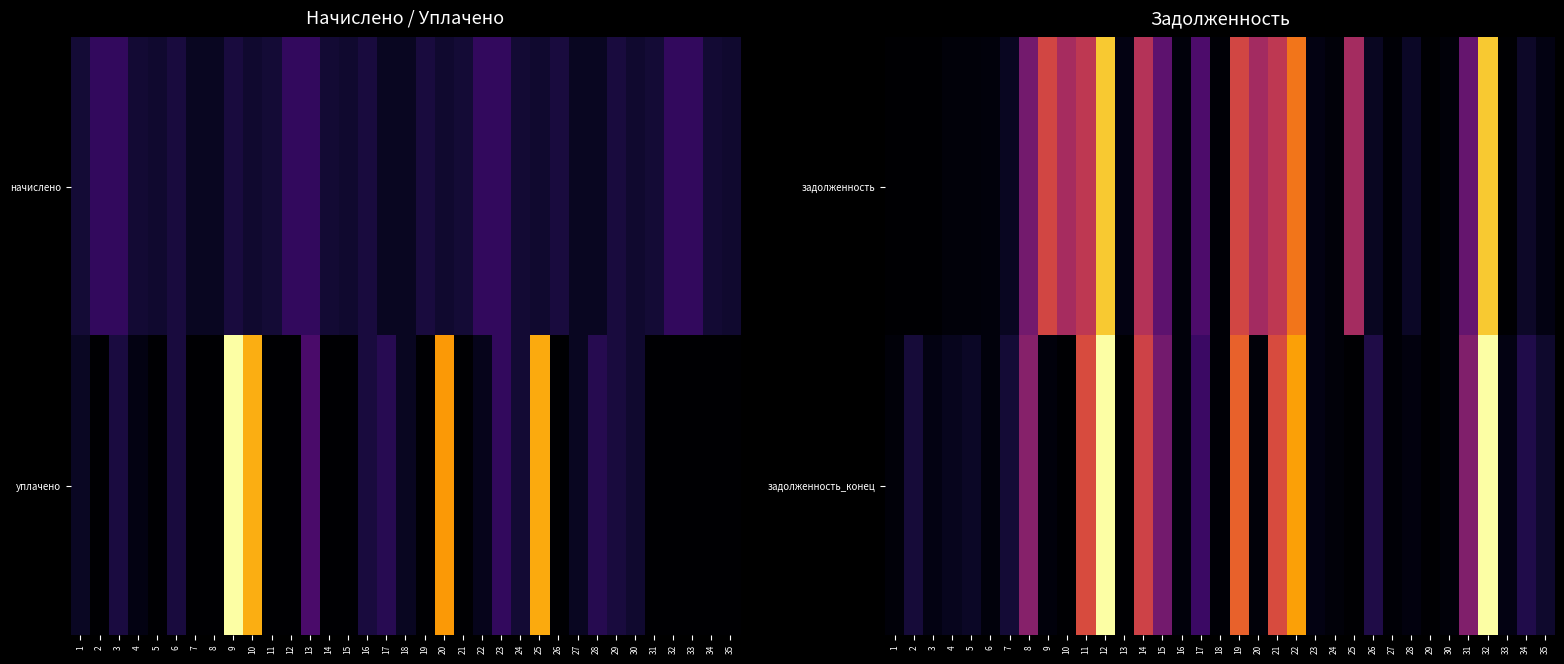

The задолженность_конец series shows 5080.3 at 17. True or false?

False